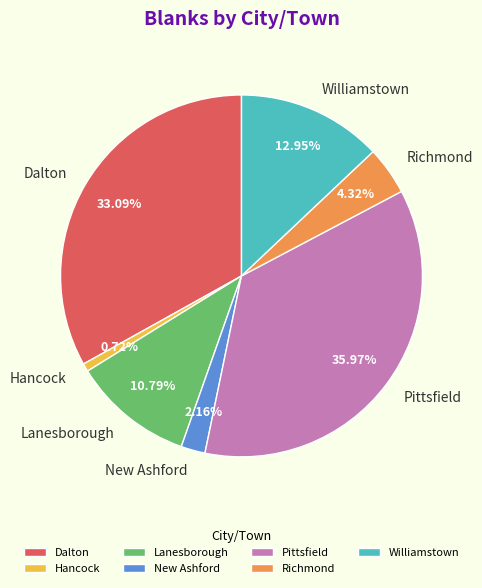

To the nearest percent, what portion does Williamstown represent?

13%